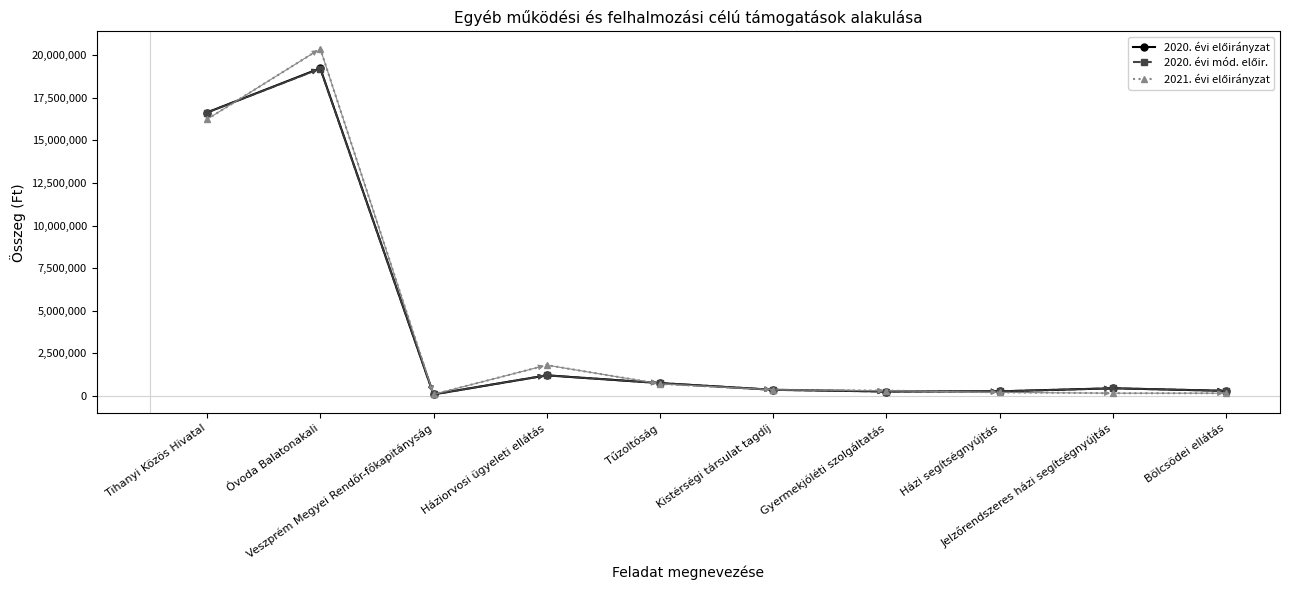

Count the number of categories in the chart.

10